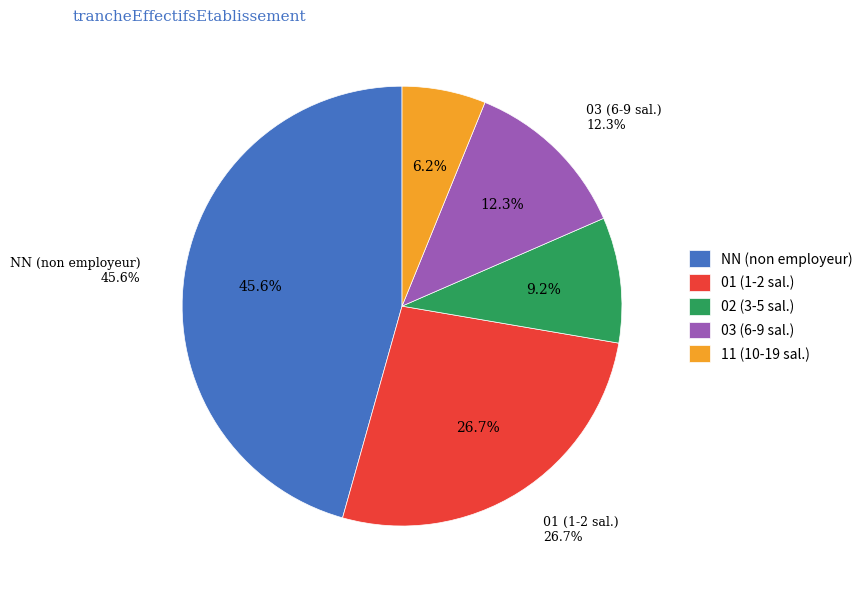

Does 11 represent more than half of the total?

No